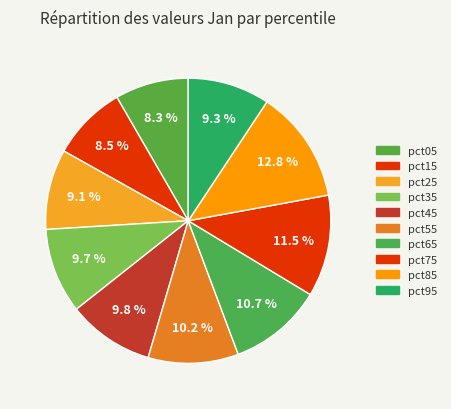

To the nearest percent, what percentage of the pie is pct95?

9%